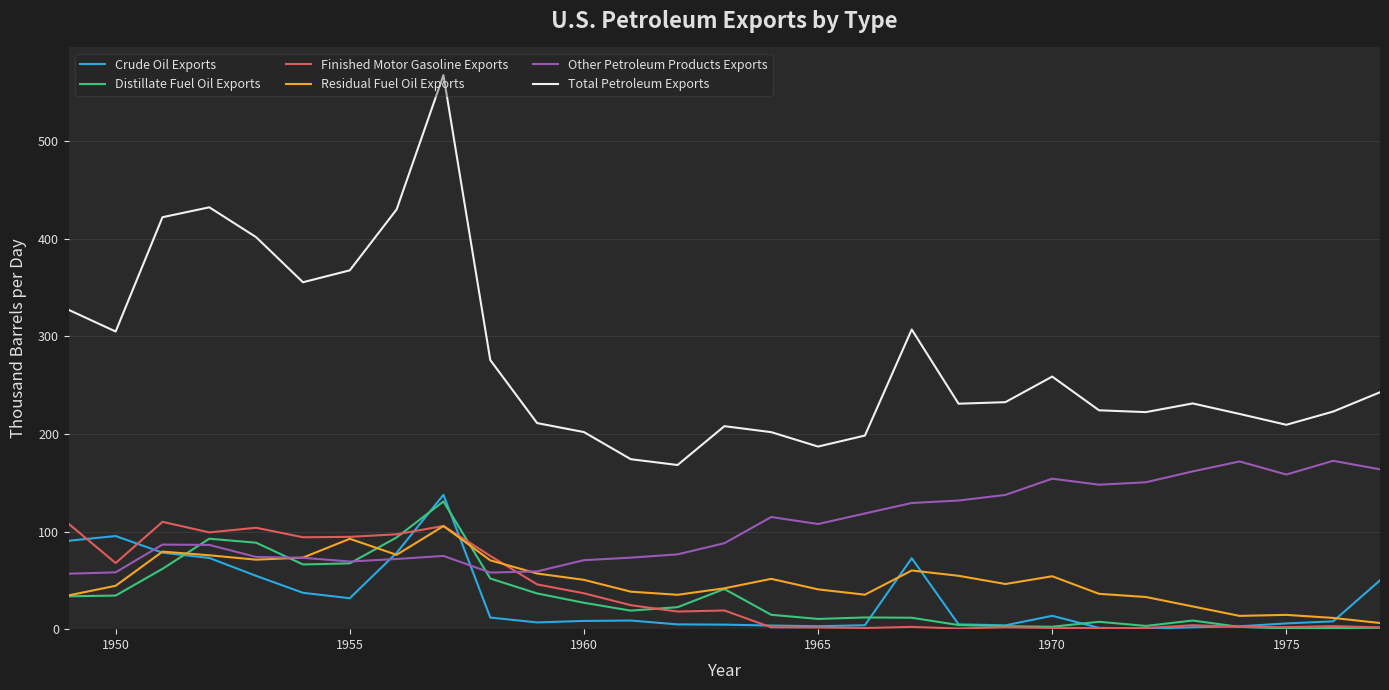

Which series has the widest spread of values?

Total Petroleum Exports